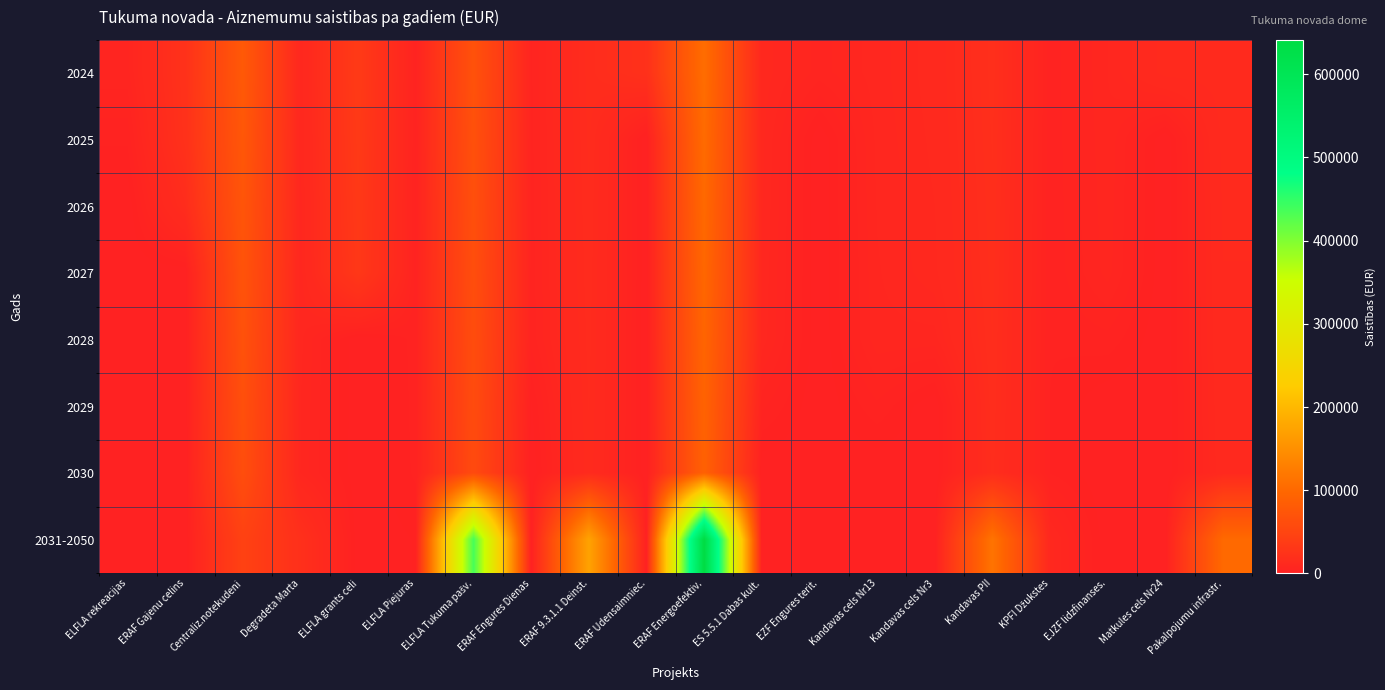

Between ELFLA rekreacijas and ERAF Gajenu celins, which is larger?

ERAF Gajenu celins